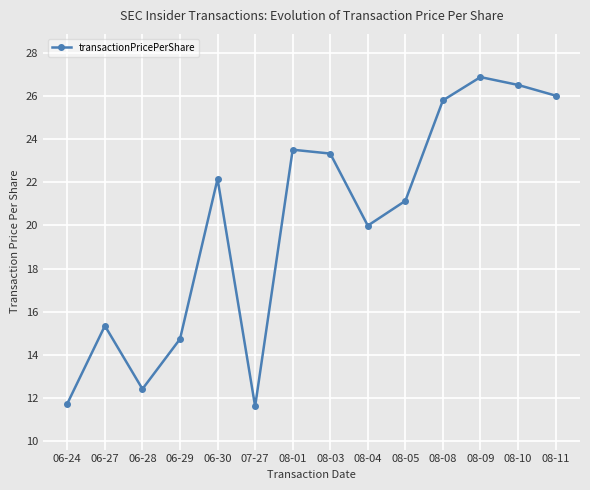

Read the value at 06-29.

14.7